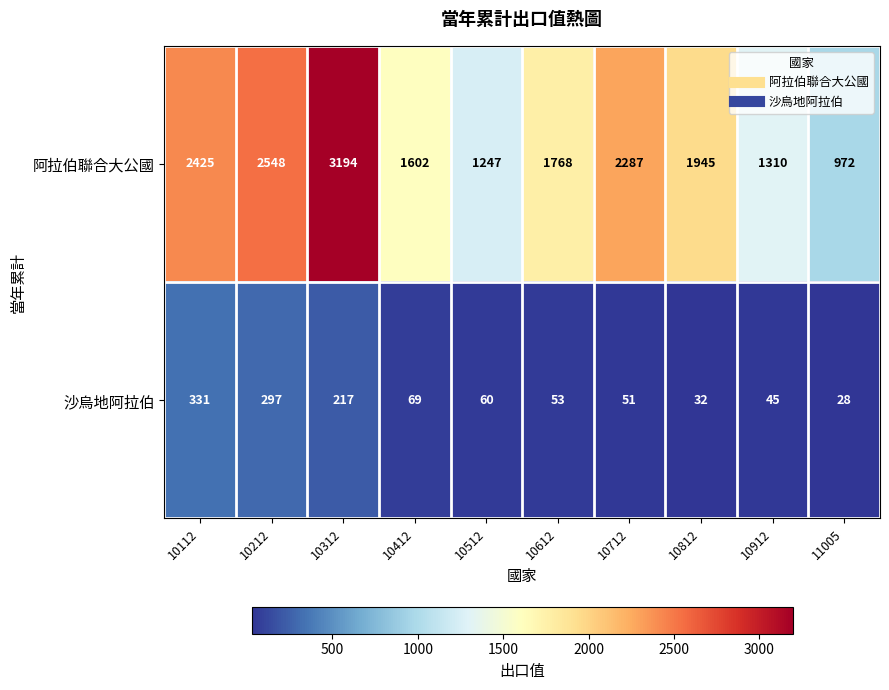

True or false: 沙烏地阿拉伯 has a value of 49 at 11005.

False